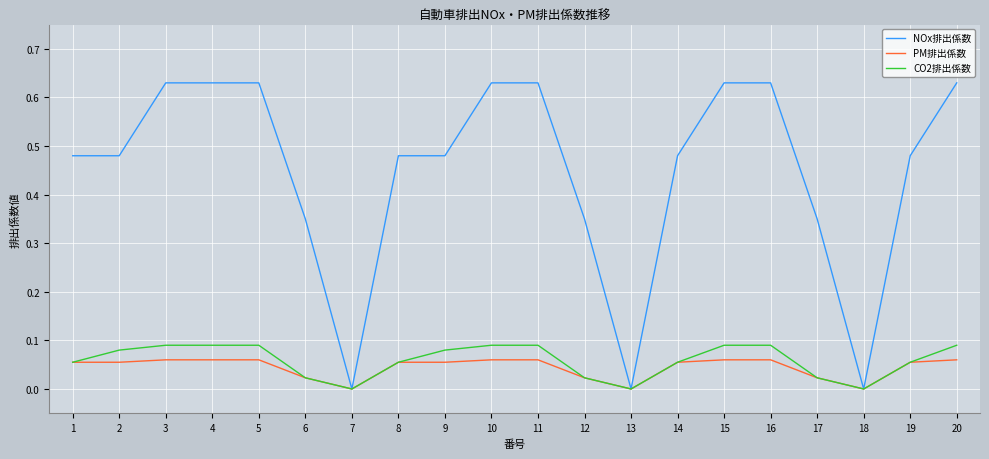

Between 8 and 16, which series saw the biggest shift?

NOx排出係数